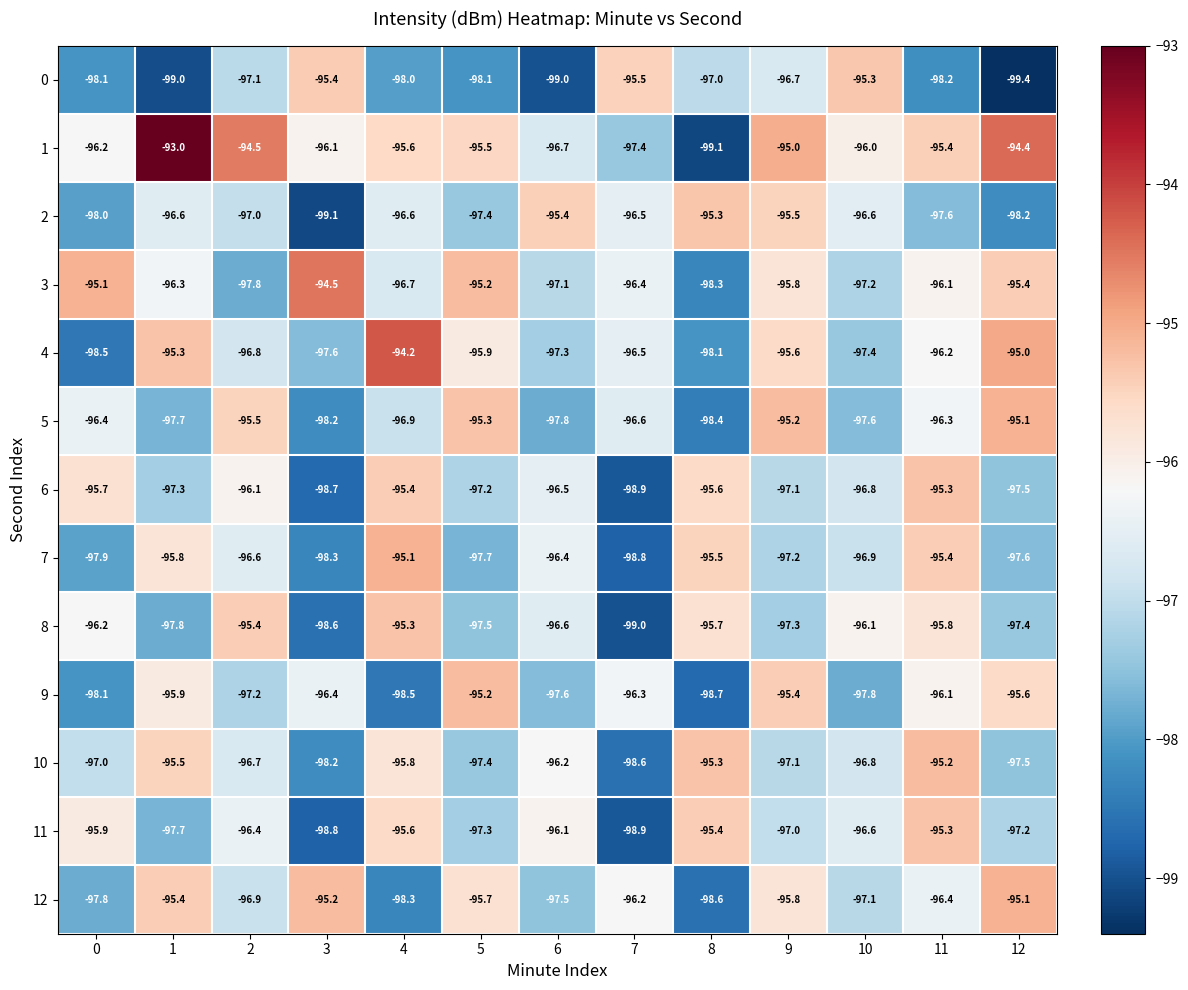

The value of 3 at 0 is -95.1. True or false?

True